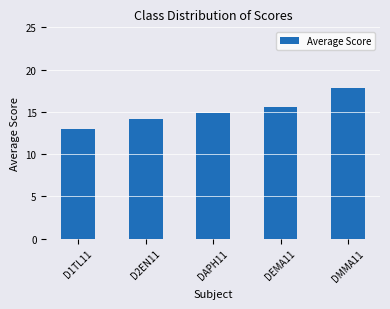

How many data points does each series have?

5